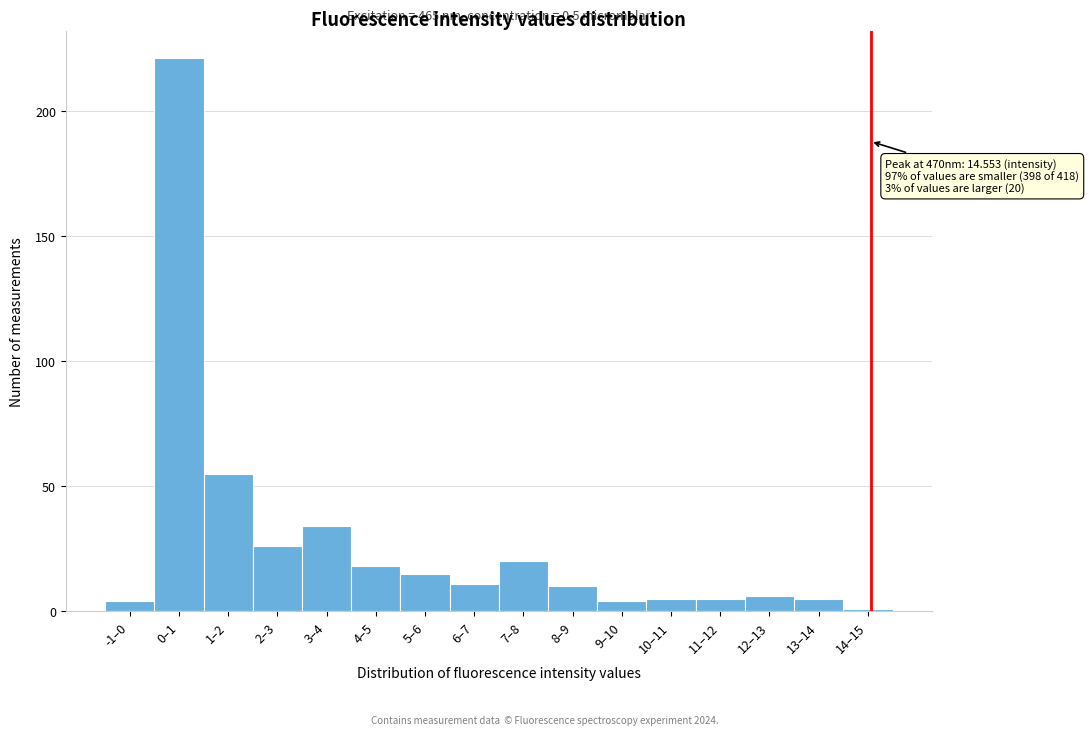

Reading left to right, extract all data points from this chart.

4	221	55	26	34	18	15	11	20	10	4	5	5	6	5	1